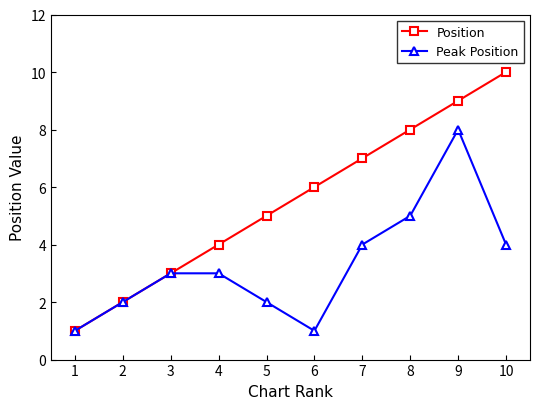

Rank the series by their maximum value, from lowest to highest.

Peak Position, Position